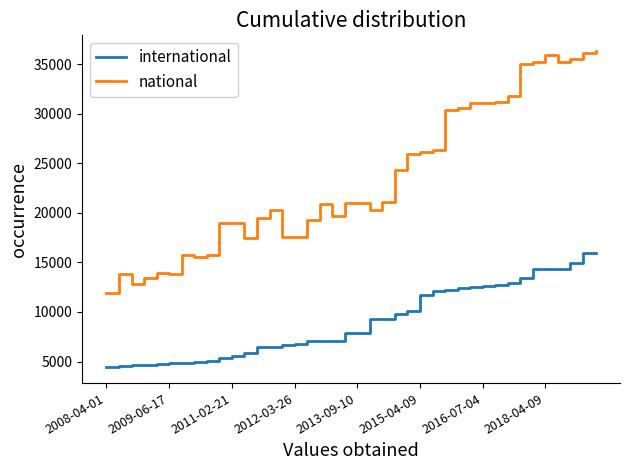

What is the sum of all national values?

938997